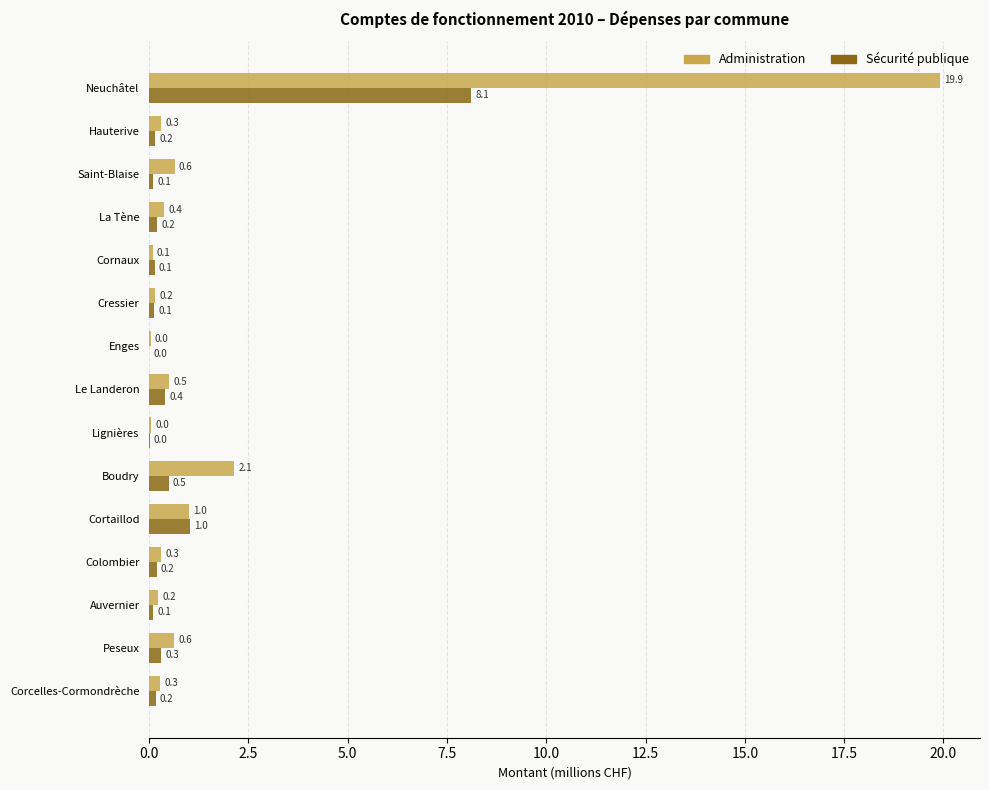

At which category does the chart reach its peak across all series?

Neuchâtel